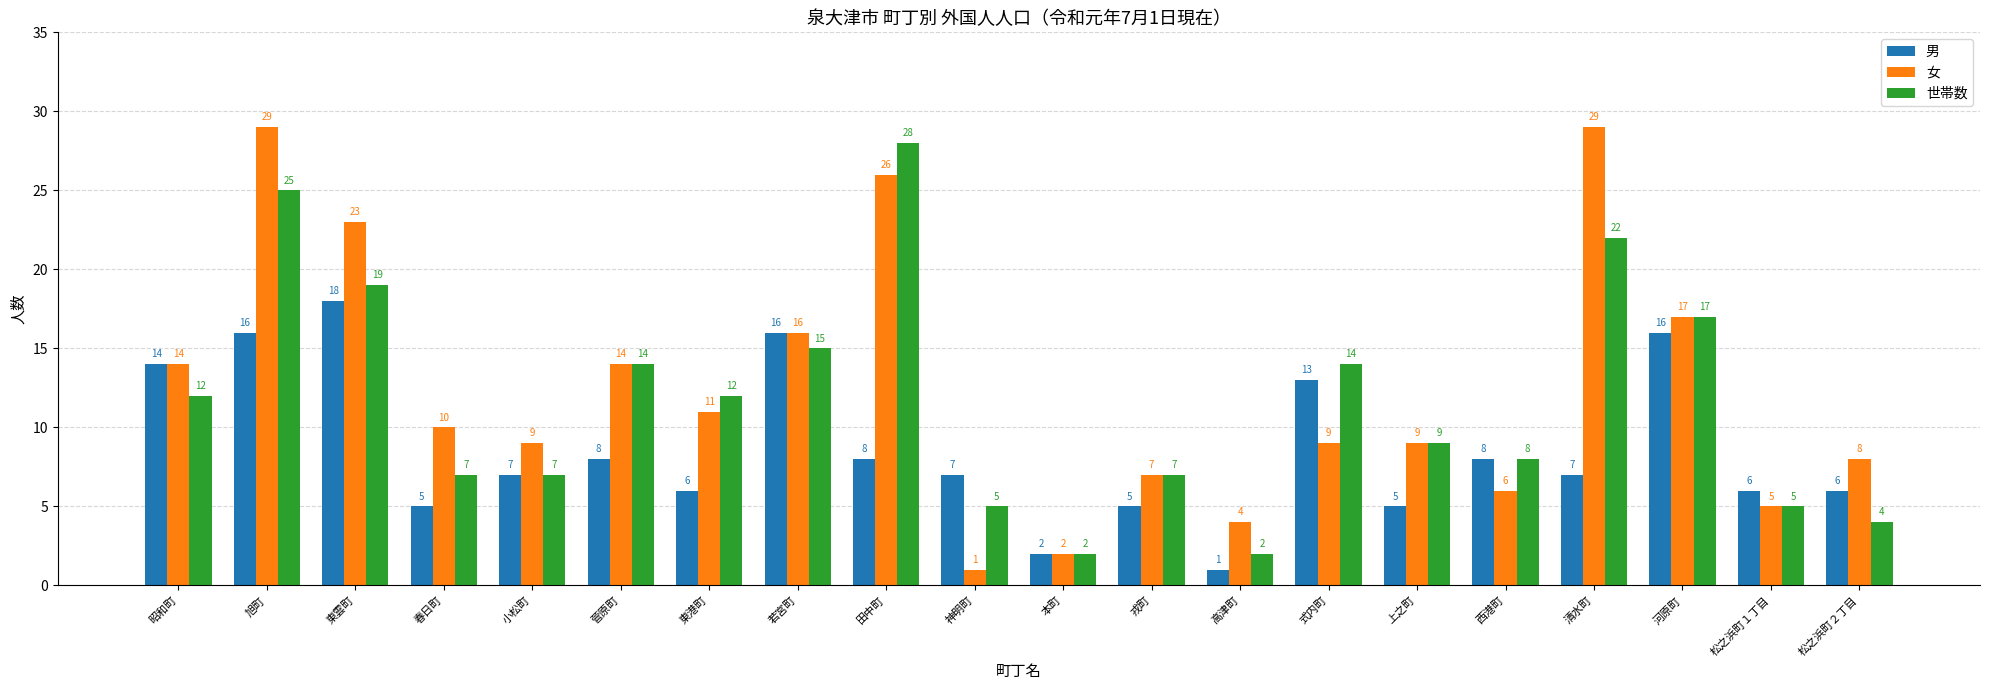

True or false: 女 has a value of 16 at 若宮町.

True